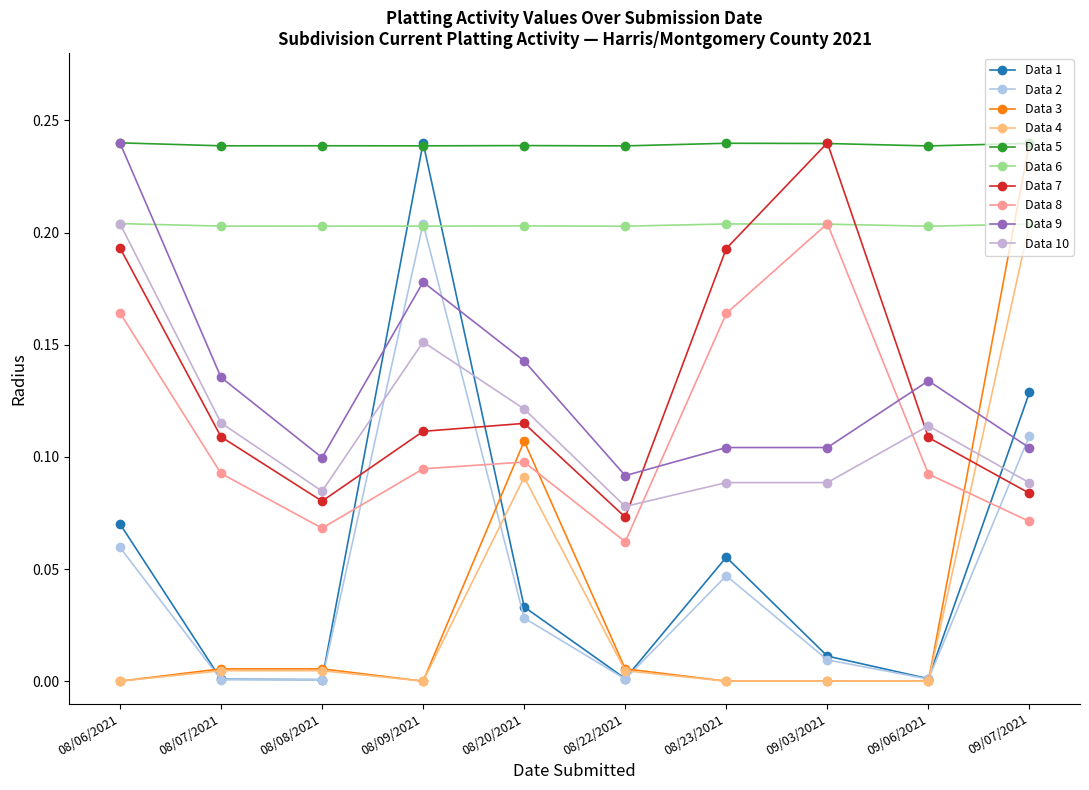

What position from the left is 08/22/2021?

6